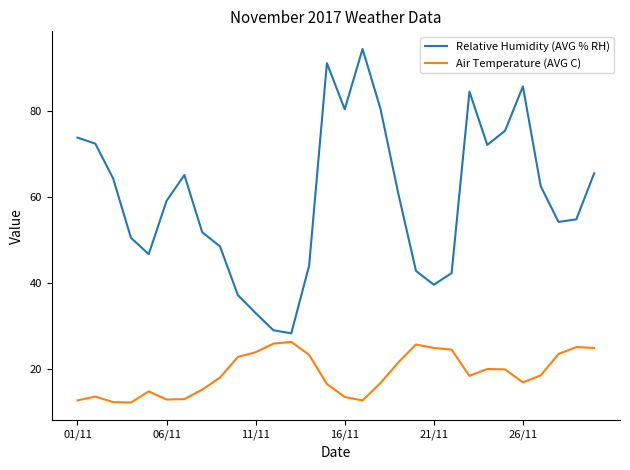

Which series has the largest total across all categories?

Relative Humidity (AVG % RH)